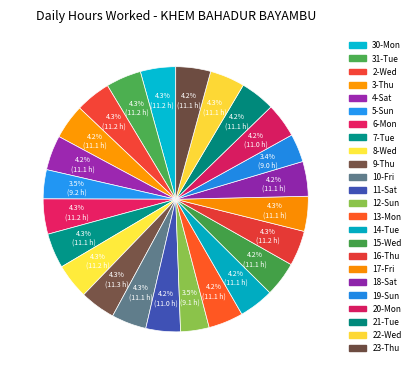

Count the number of slices in the pie.

24